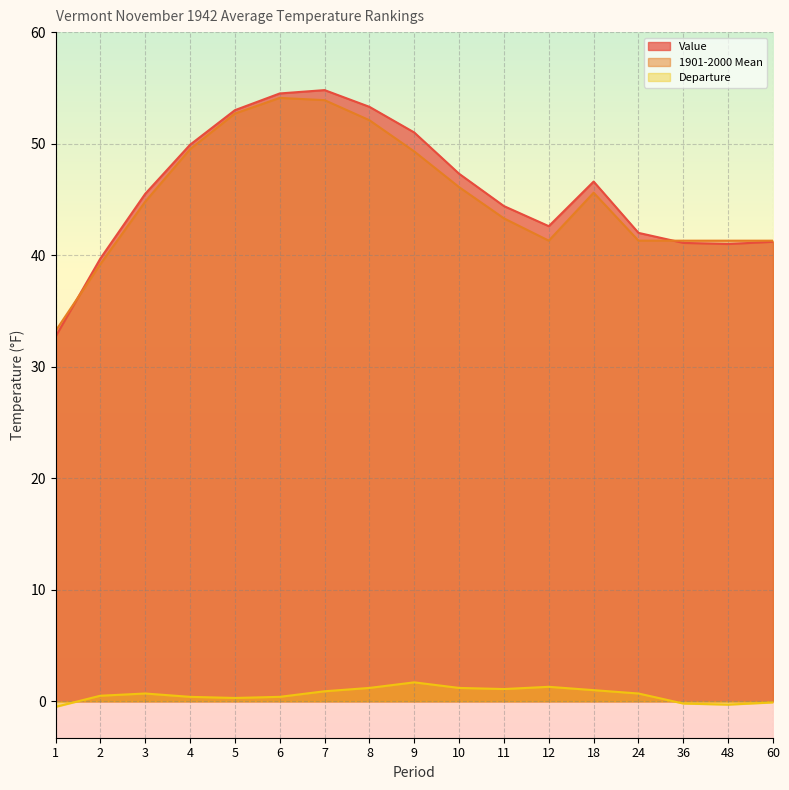

What is the value of the Departure point at the 14th from the left?

0.7